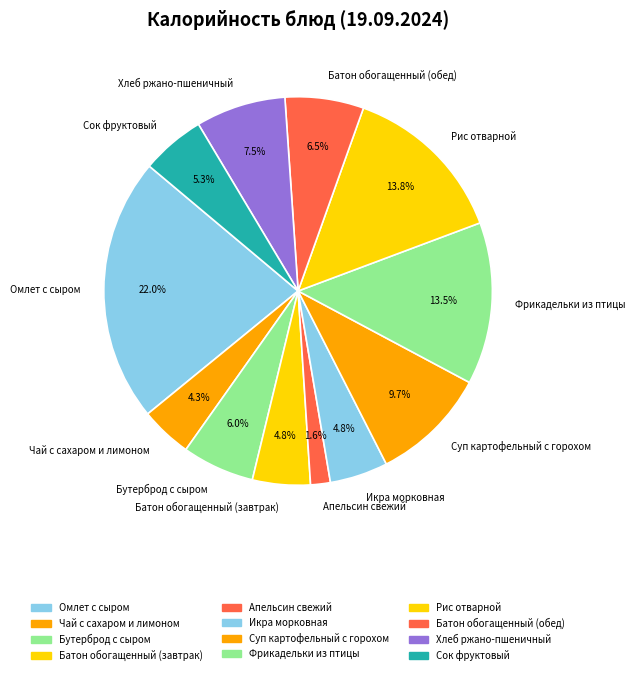

Does any single category account for the majority?

No